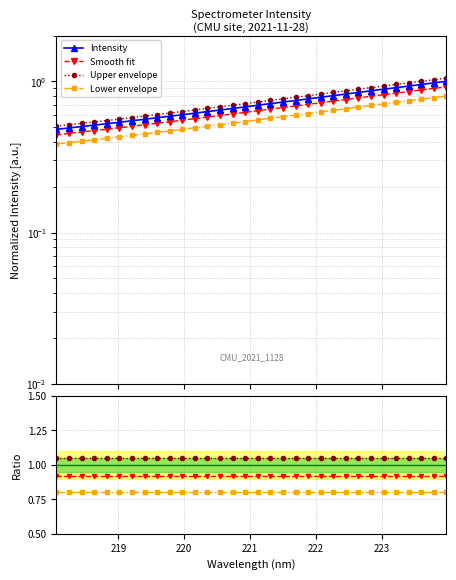

Does the chart have visible grid lines?

Yes